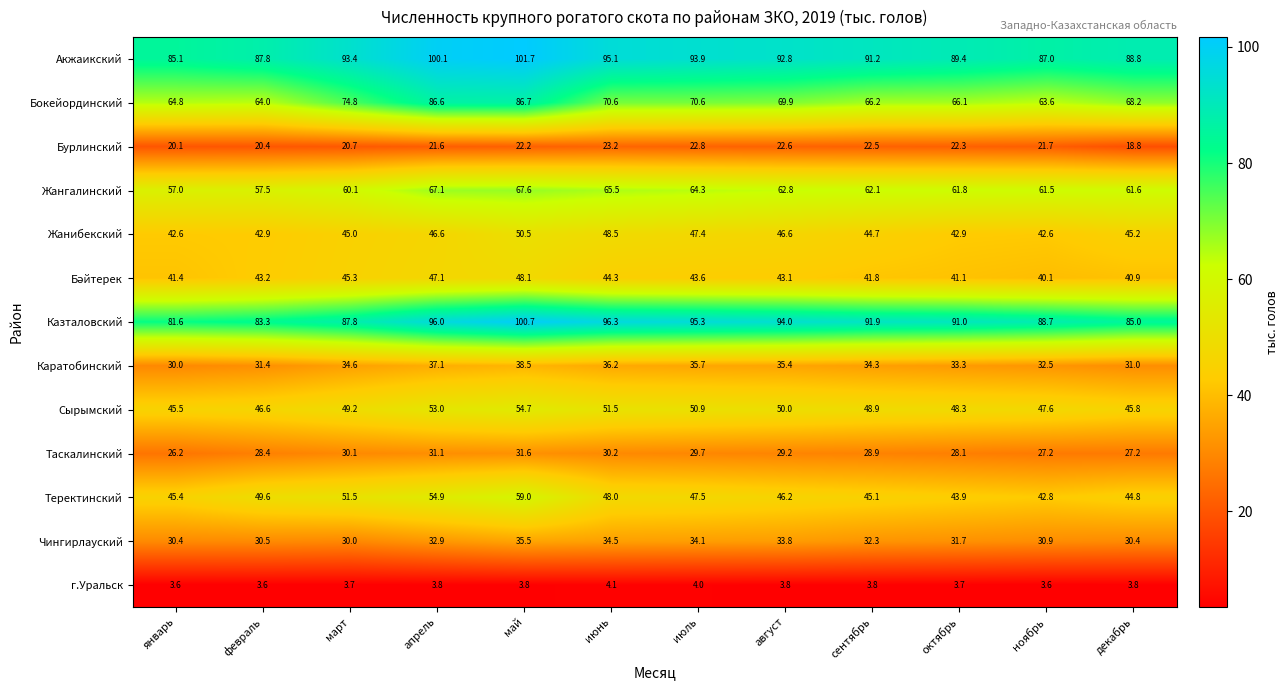

The value of Казталовский at июнь is 96.3. True or false?

True